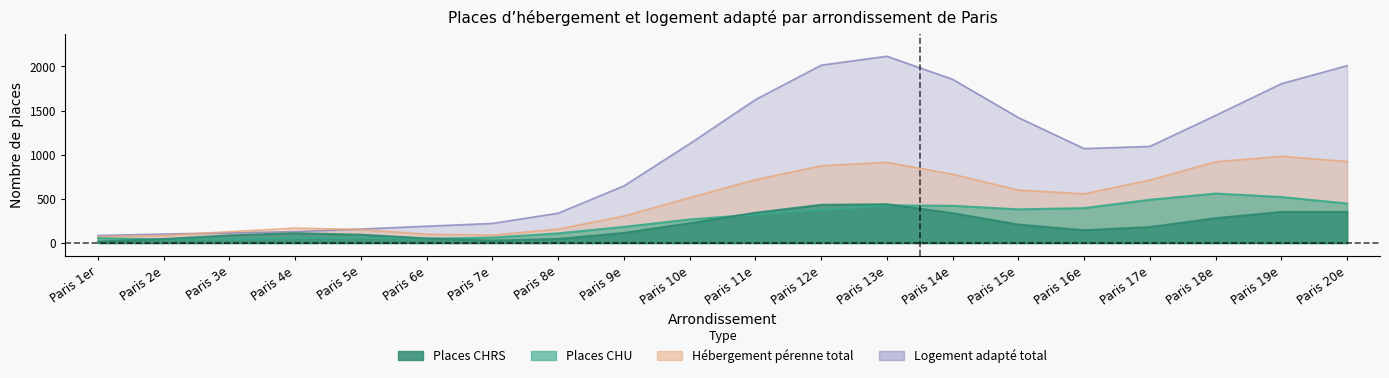

What is the label of the 1st point from the right?

Paris 20e